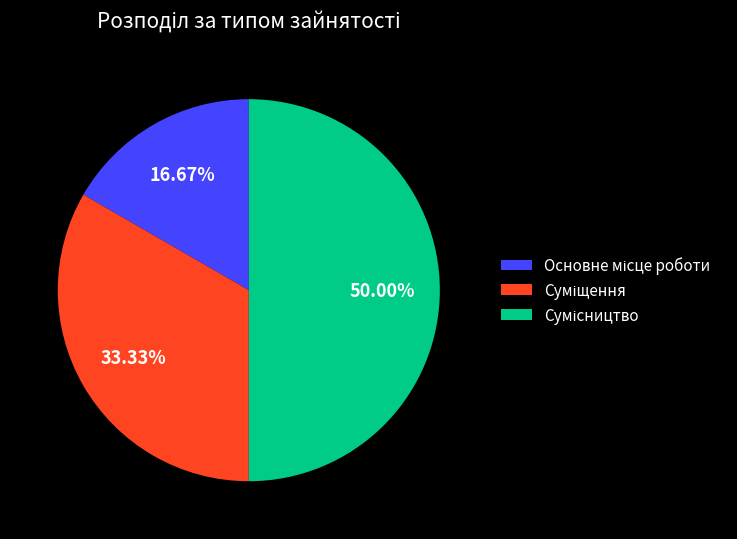

To the nearest percent, what is the difference between the largest and smallest slice percentages?

33%